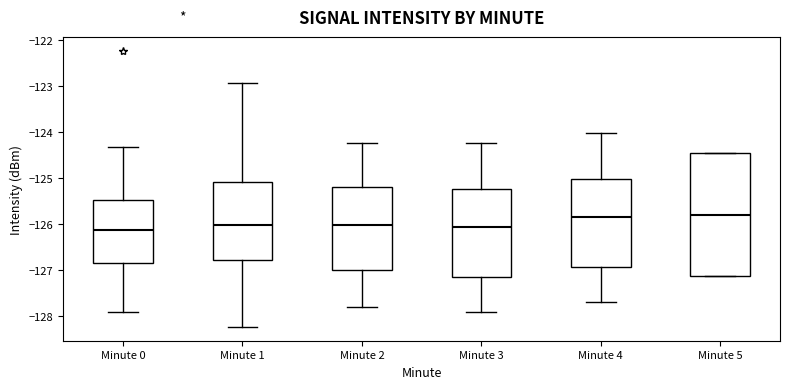

Where does the lower whisker of the box for Minute 0 end on the y-axis? The values are not printed on the chart, so give them approximately, as read against the axis.

-127.9